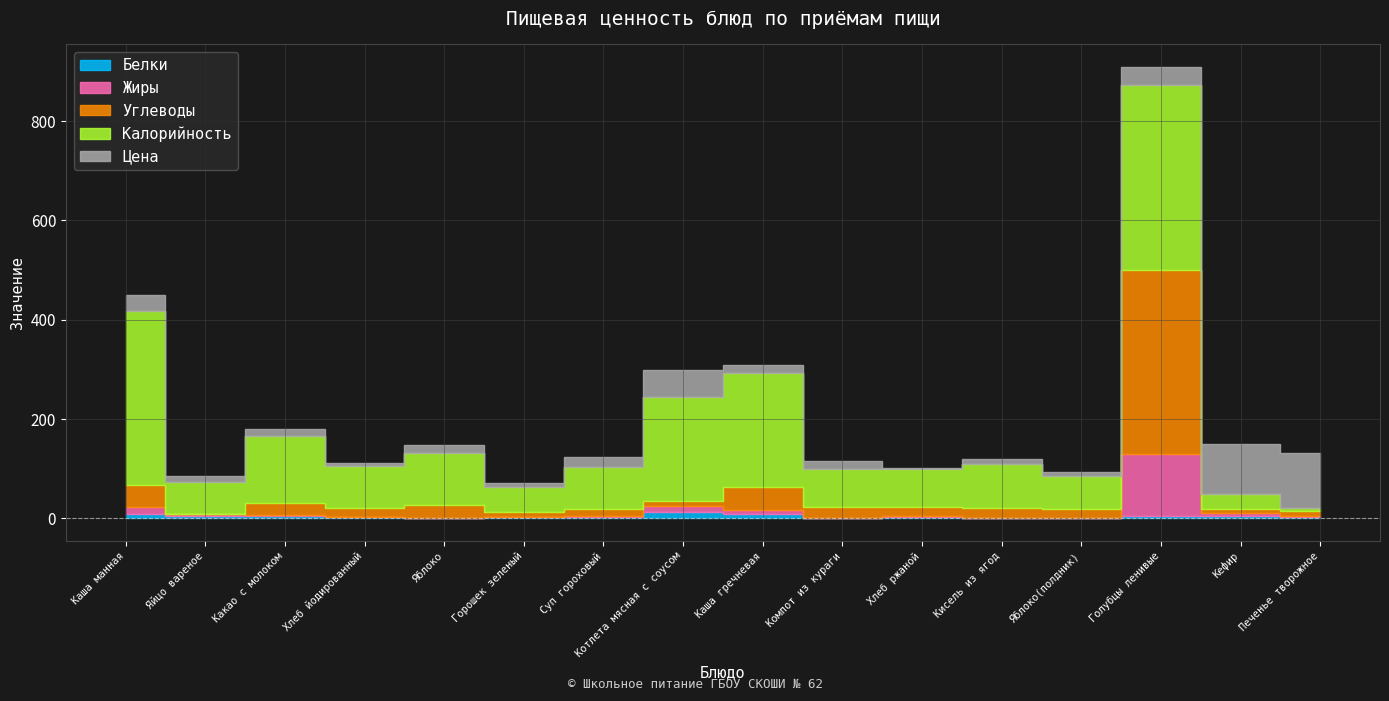

Is it true that Белки equals 1.3 at Какао с молоком?

False